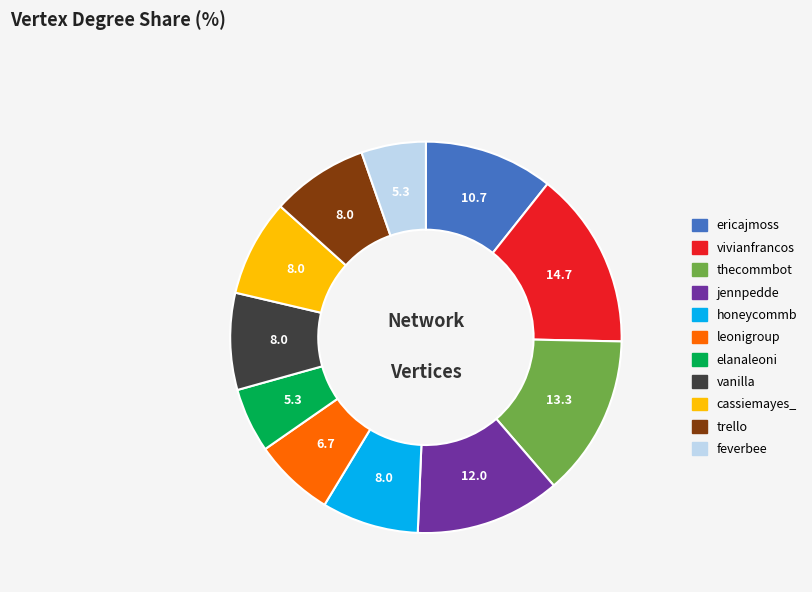

True or false: ericajmoss accounts for 16% of the total.

False